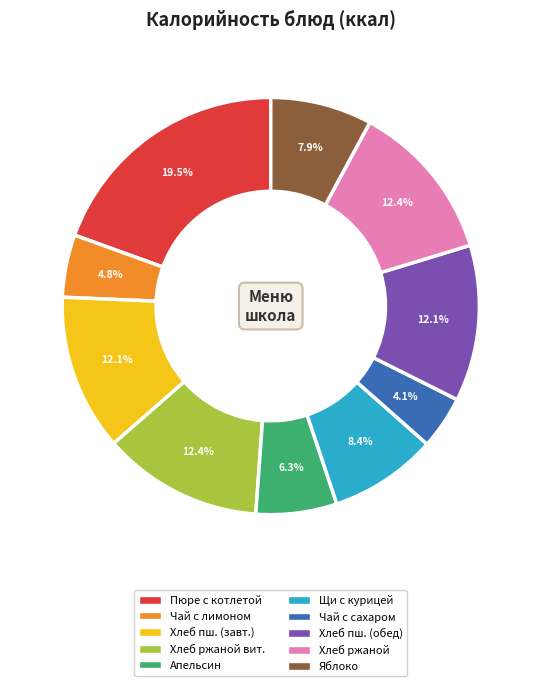

Does any single category account for the majority?

No